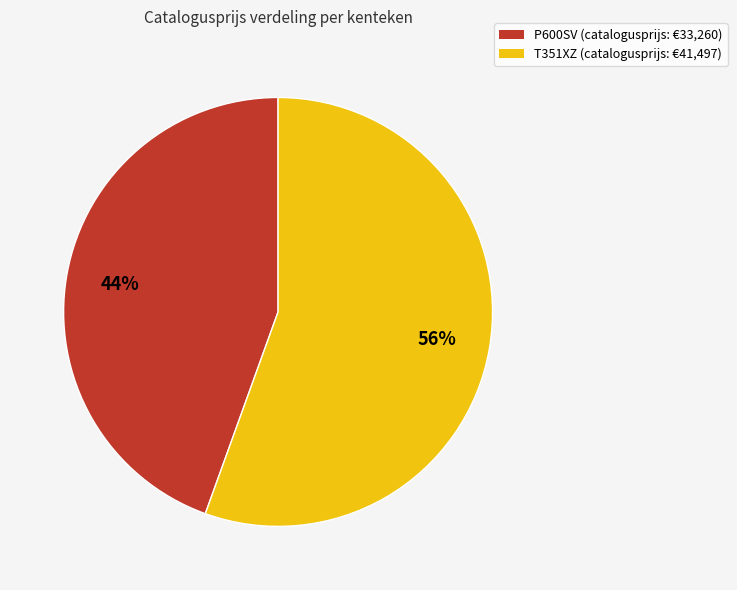

To the nearest percent, what is the average slice percentage?

50%